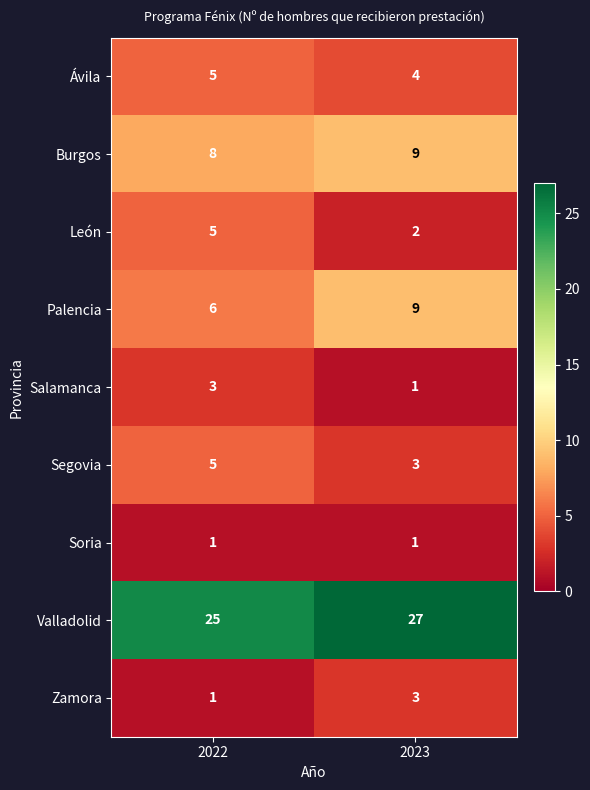

Which label corresponds to the largest value in the chart?

2023